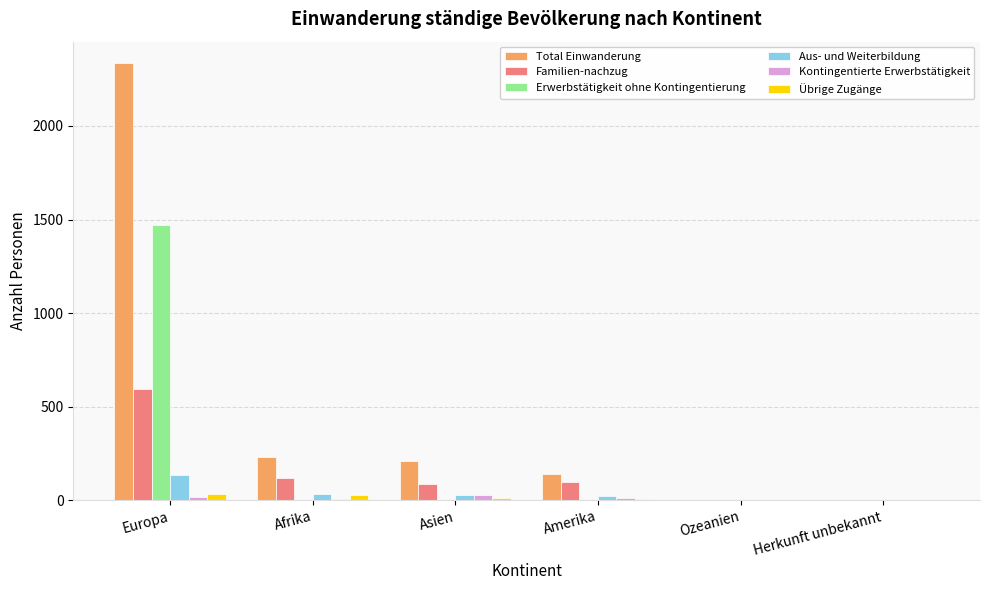

What is the total value across all series at Asien?

356